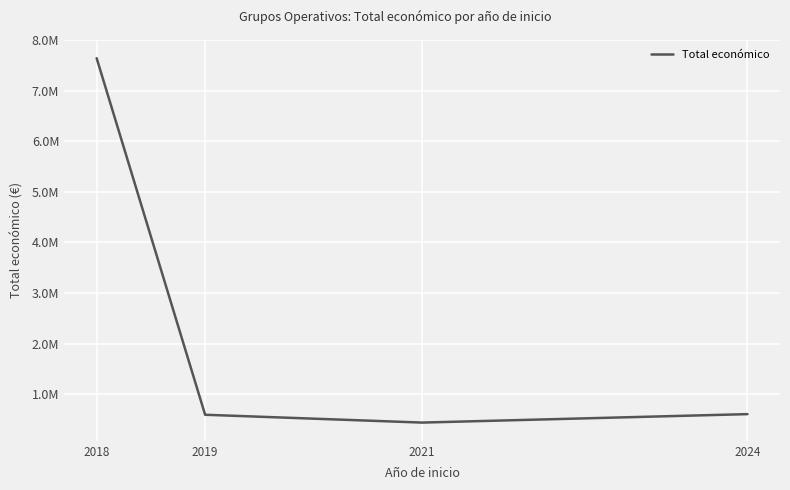

At which label does the data first exceed 607342?

2018